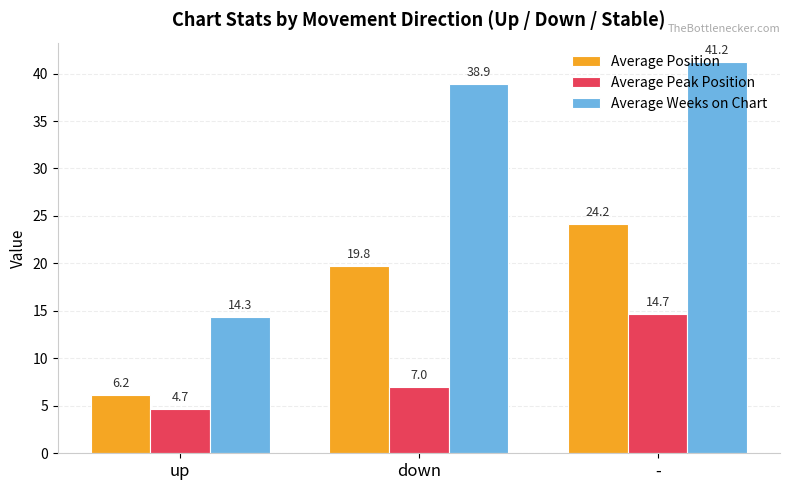

Reading right to left, list all the values displayed in this chart.

Average Position: -=24.2	down=19.8	up=6.2
Average Peak Position: -=14.7	down=7.0	up=4.7
Average Weeks on Chart: -=41.2	down=38.9	up=14.3